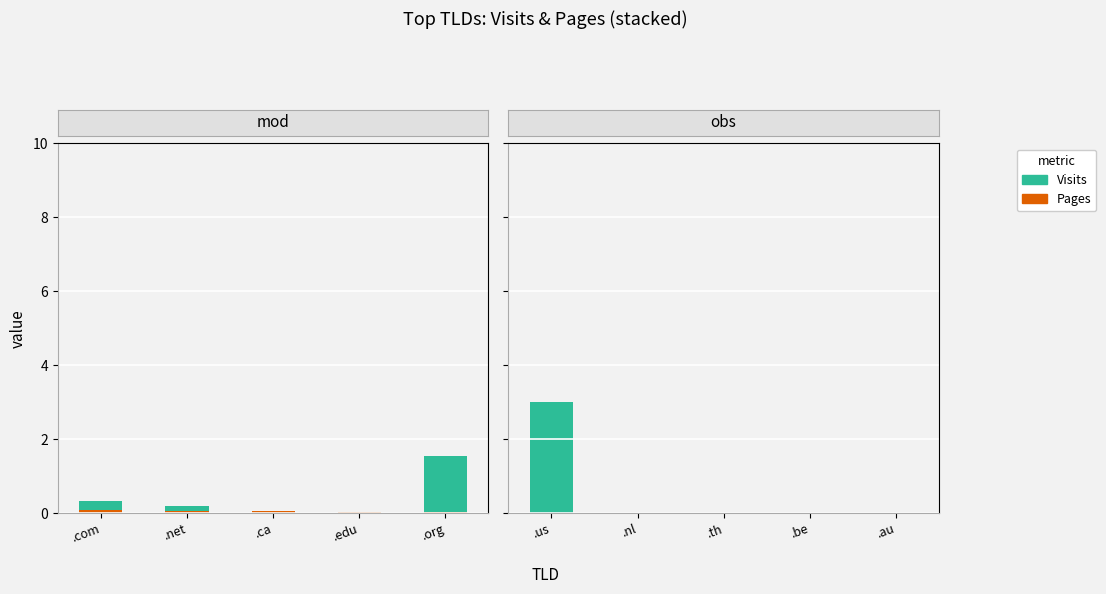

Is it true that Pages equals 0.0 at .ca?

True